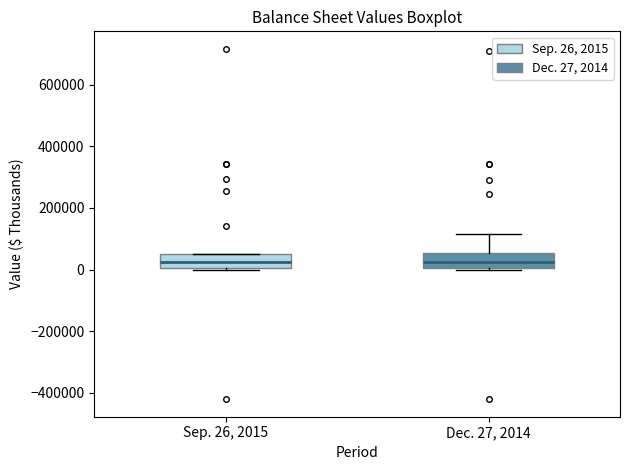

Where does the median line of the box for Sep. 26, 2015 sit on the y-axis? The values are not printed on the chart, so give them approximately, as read against the axis.

20000